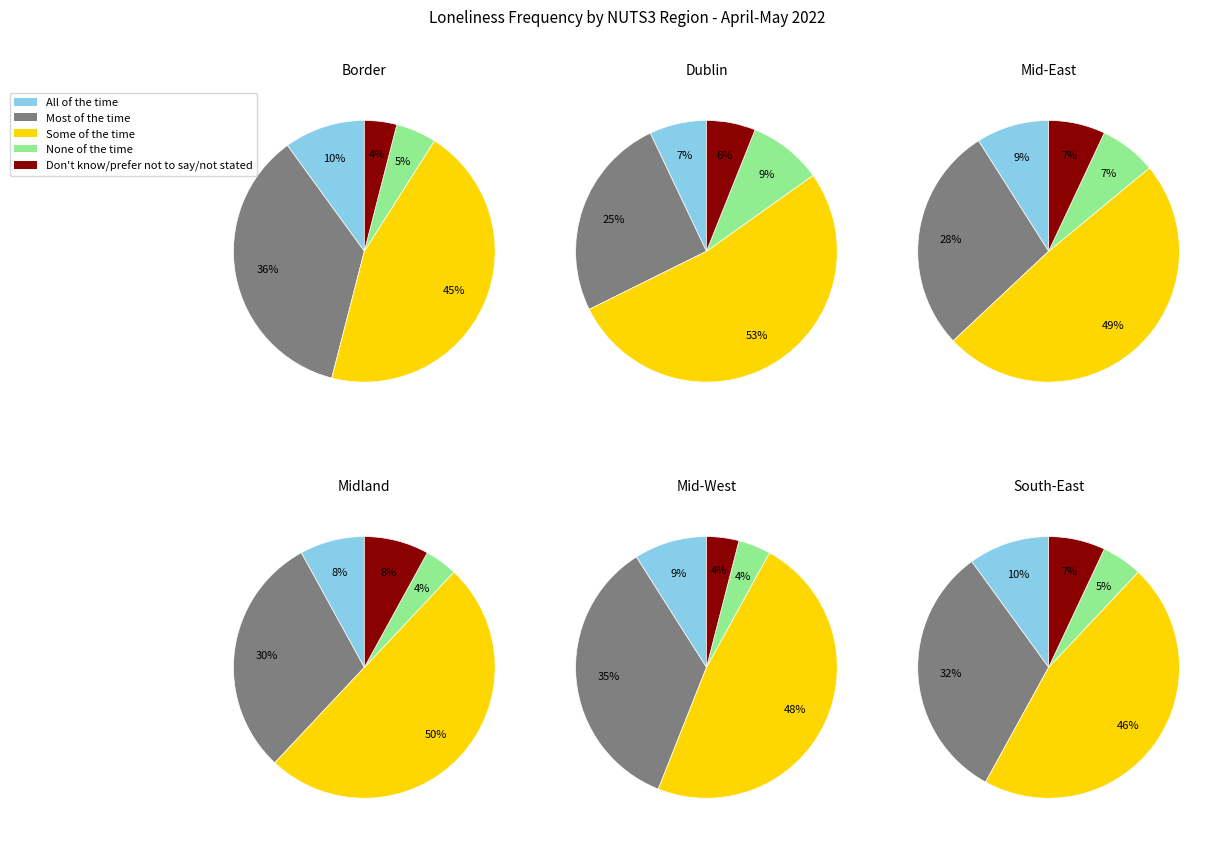

The Mid-West slice represents 15% of the pie. True or false?

False